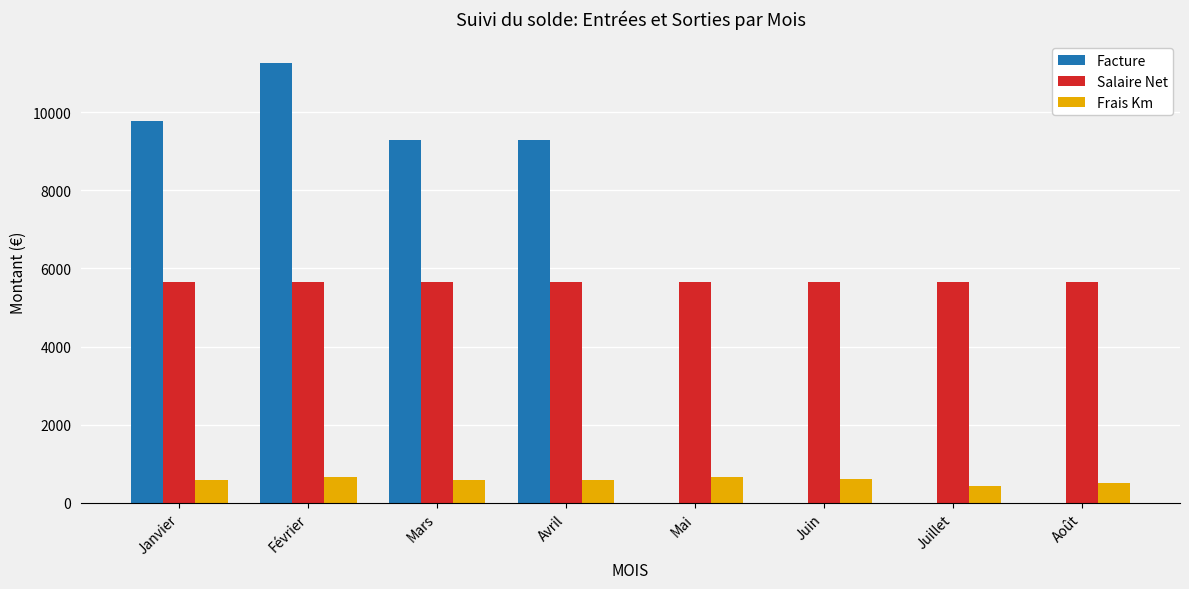

True or false: Salaire Net has a value of 3378.4 at Juin.

False